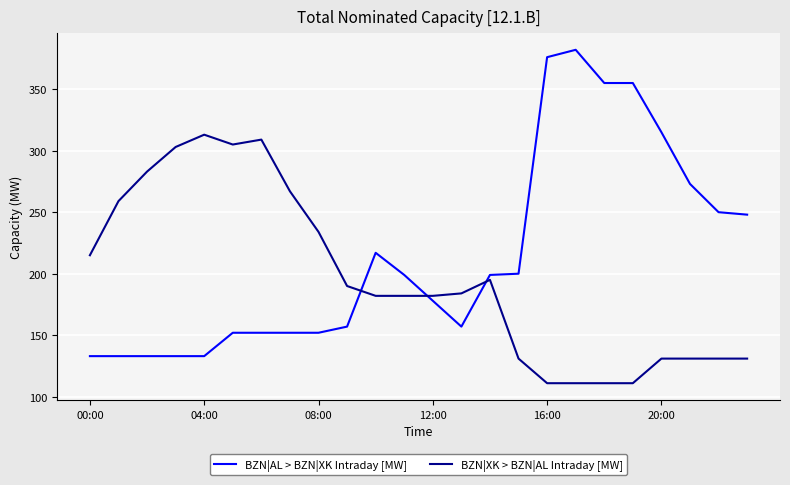

Which series has the largest range (max minus min)?

BZN|AL > BZN|XK Intraday [MW]